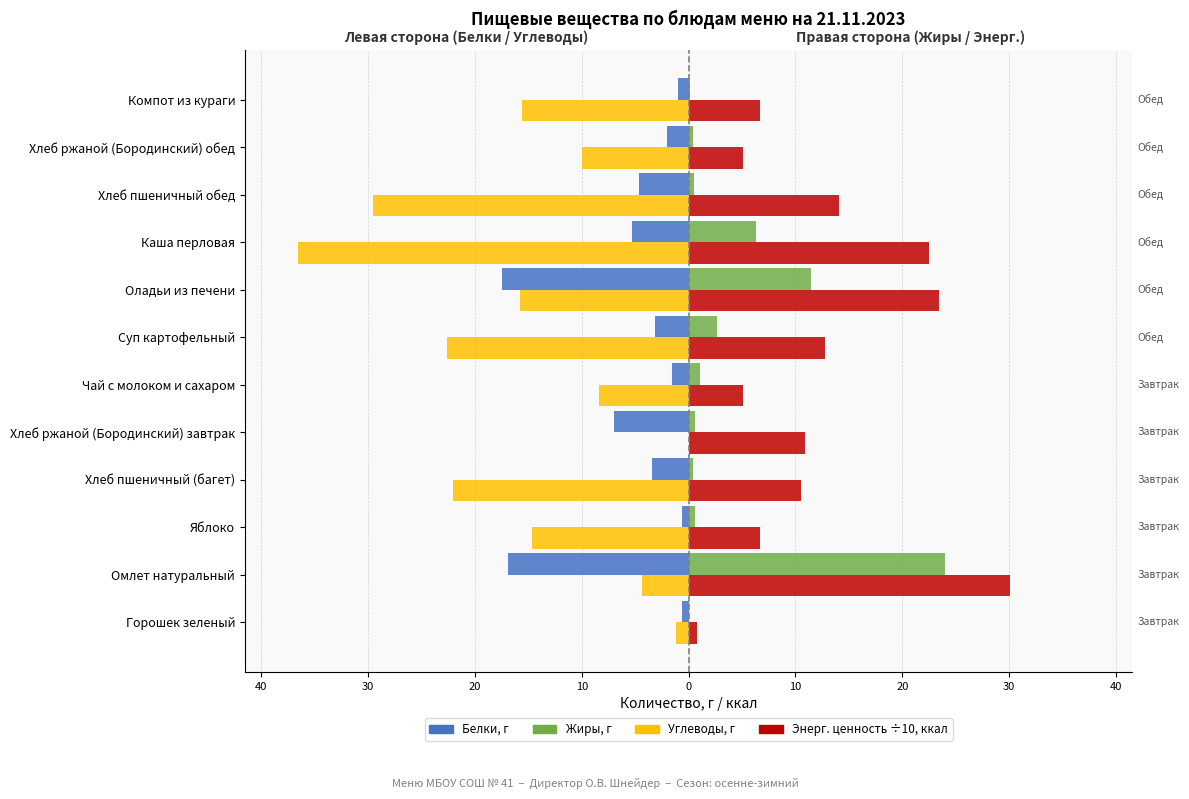

Is it true that Белки equals -0.6 at Яблоко?

True